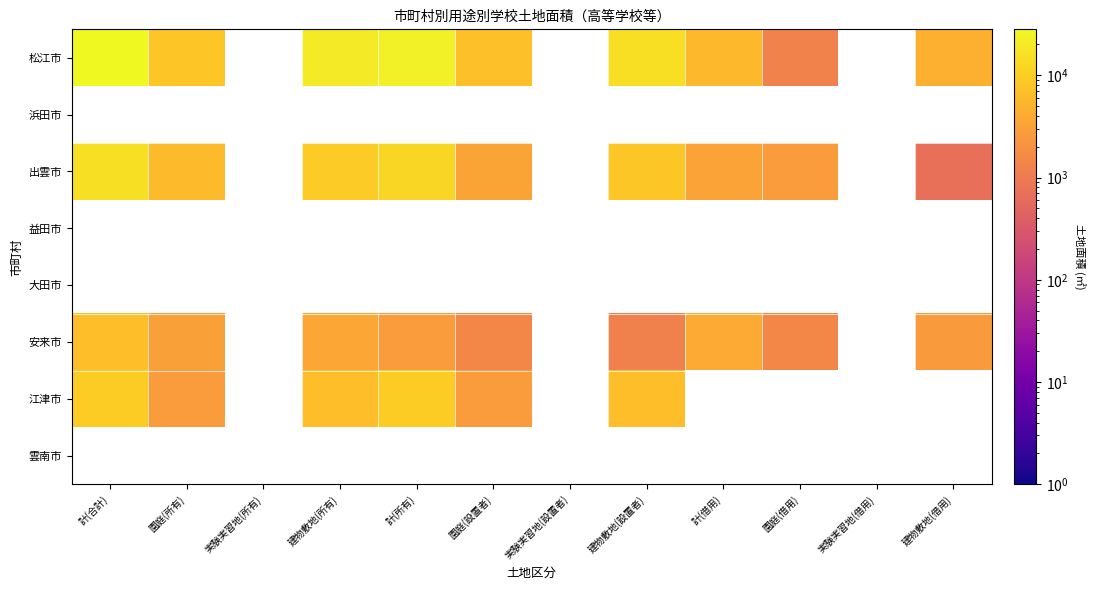

Which series has the largest range (max minus min)?

松江市